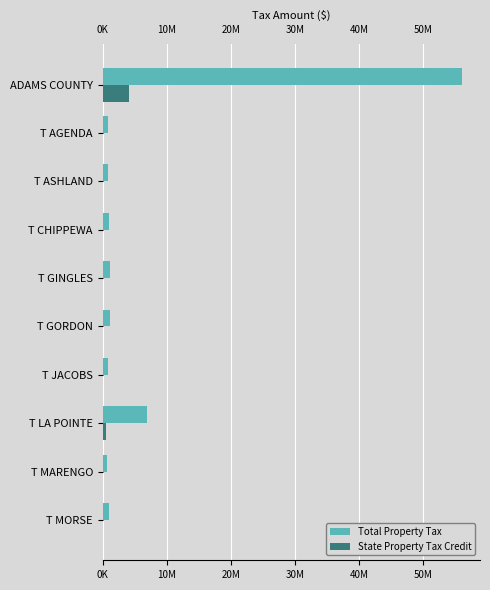

What are all the series names shown in the legend?

Total Property Tax, State Property Tax Credit